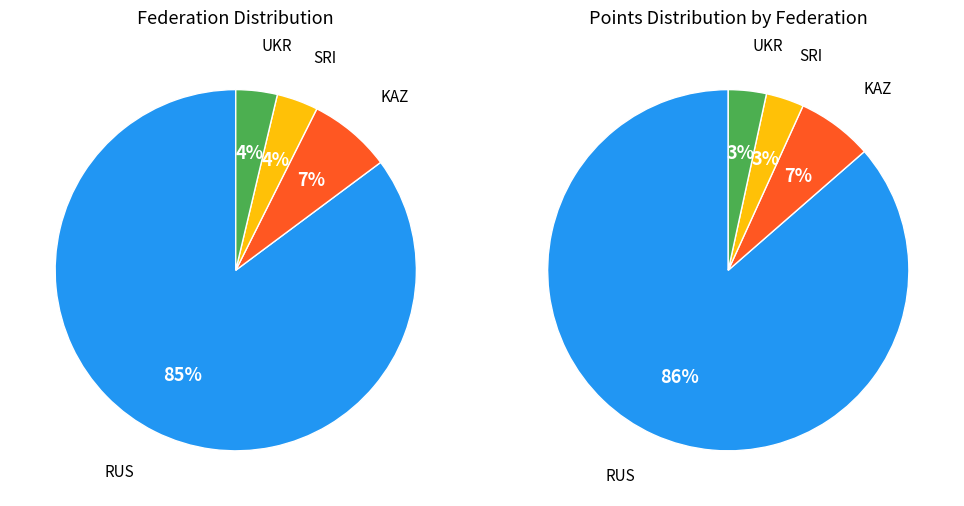

Is there a majority slice in this chart?

Yes